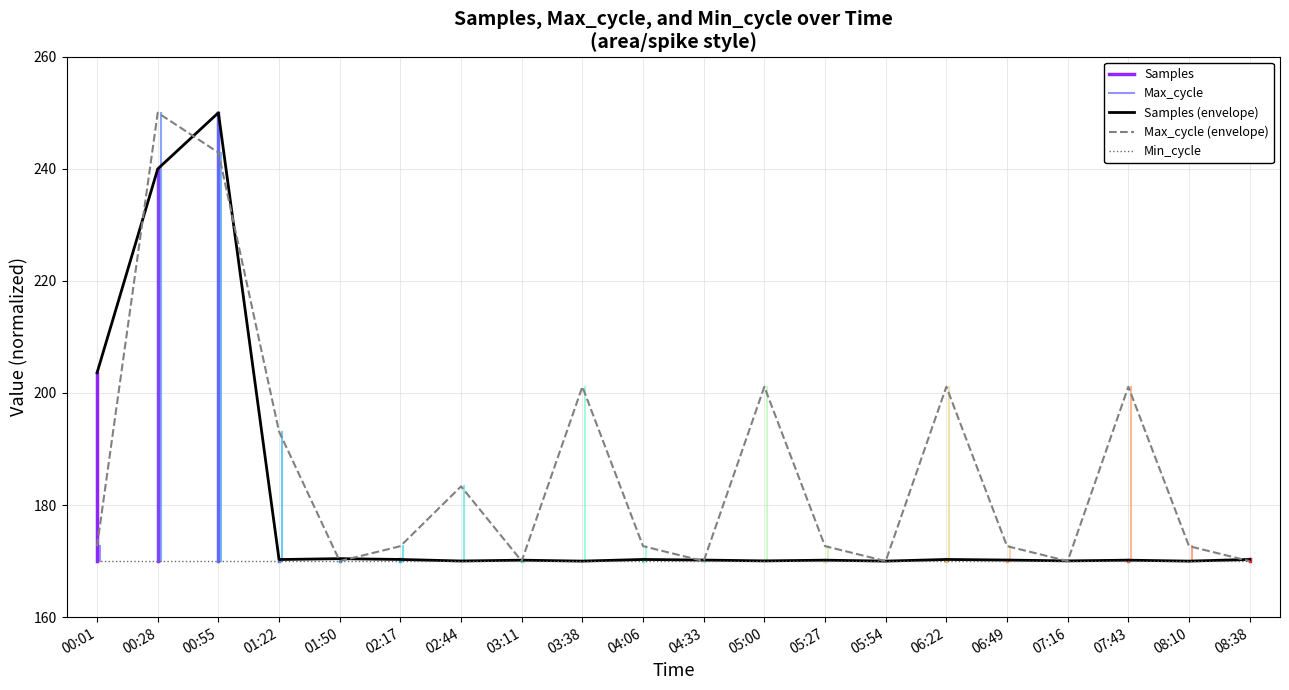

Is it true that Samples (envelope) equals 170.3 at 06:22?

True